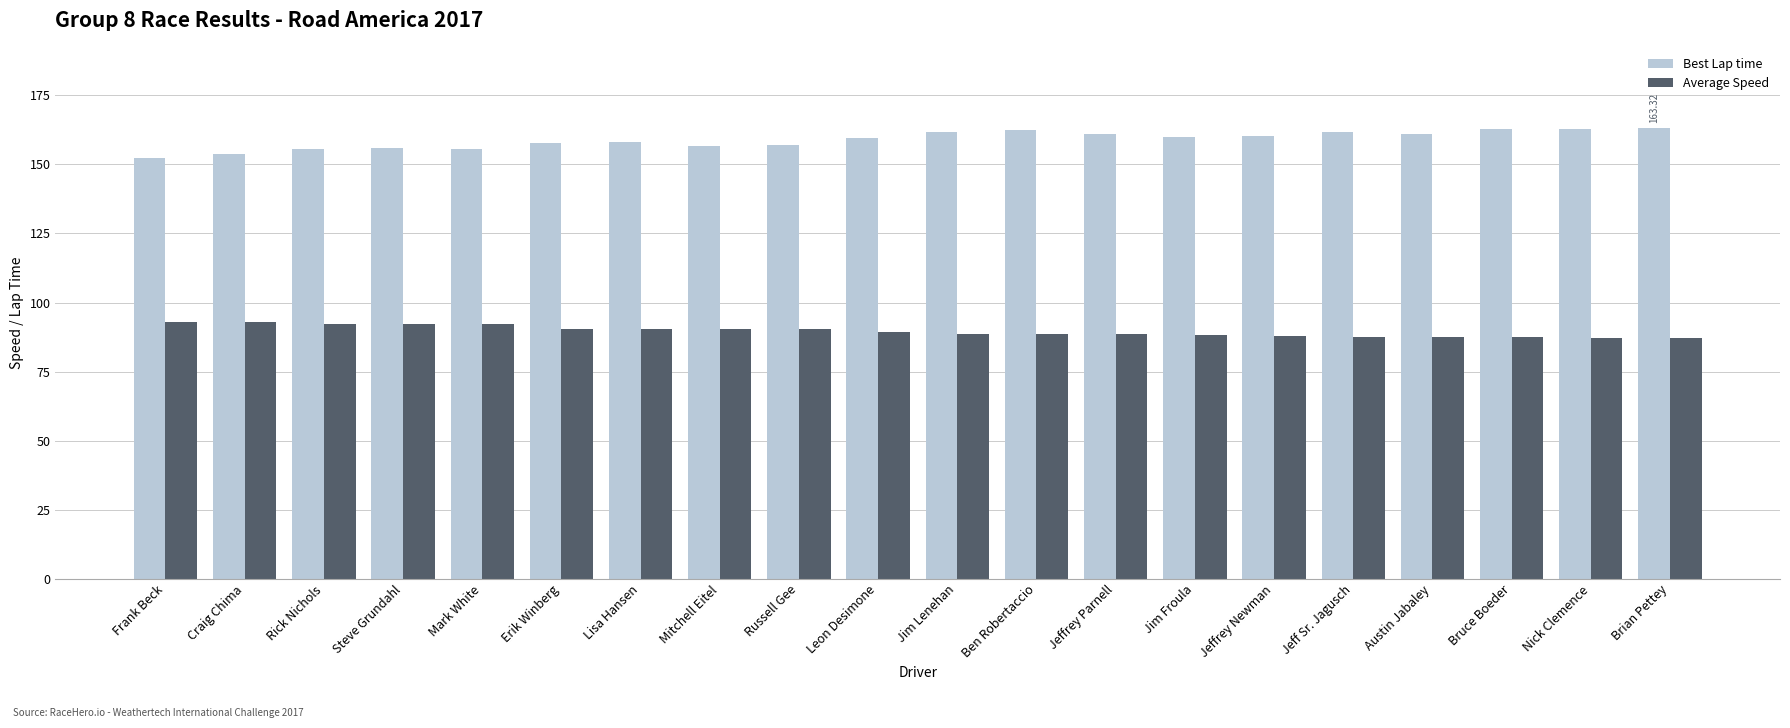

How many bars are there in each group?

2